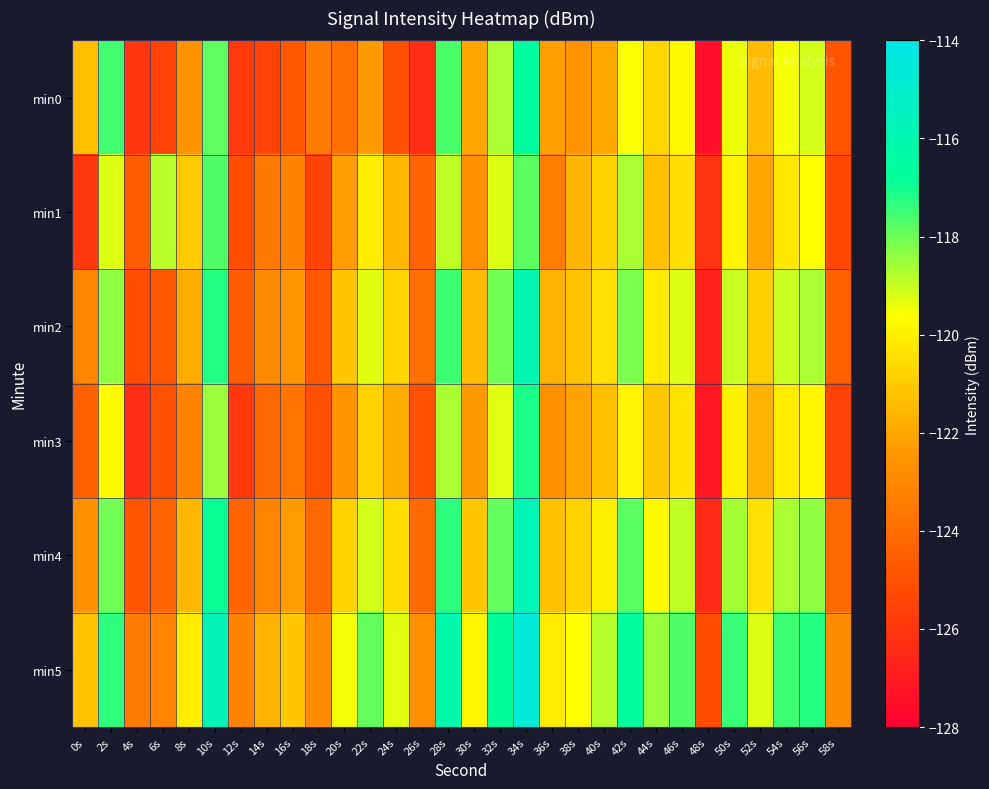

Reading left to right, what are all the values shown in this chart?

min0: 0s=-121.3	2s=-117.6	4s=-126.0	6s=-125.5	8s=-122.6	10s=-117.9	12s=-125.8	14s=-125.5	16s=-124.8	18s=-123.5	20s=-123.9	22s=-122.3	24s=-125.1	26s=-126.3	28s=-117.6	30s=-122.0	32s=-118.7	34s=-116.5	36s=-122.1	38s=-122.6	40s=-122.0	42s=-119.5	44s=-120.6	46s=-119.7	48s=-127.4	50s=-119.4	52s=-121.4	54s=-119.5	56s=-119.1	58s=-124.8
min1: 0s=-125.9	2s=-119.2	4s=-124.6	6s=-118.8	8s=-121.0	10s=-117.7	12s=-125.1	14s=-123.6	16s=-123.1	18s=-125.5	20s=-122.3	22s=-120.1	24s=-121.5	26s=-124.3	28s=-118.9	30s=-122.7	32s=-119.2	34s=-117.8	36s=-123.4	38s=-121.6	40s=-120.8	42s=-118.7	44s=-121.3	46s=-120.5	48s=-126.1	50s=-119.8	52s=-122.0	54s=-120.2	56s=-119.6	58s=-125.3
min2: 0s=-123.1	2s=-118.4	4s=-125.2	6s=-124.8	8s=-121.9	10s=-117.2	12s=-124.6	14s=-122.9	16s=-122.5	18s=-124.7	20s=-121.1	22s=-119.3	24s=-120.7	26s=-123.9	28s=-117.5	30s=-121.4	32s=-118.1	34s=-115.9	36s=-121.7	38s=-121.2	40s=-120.4	42s=-118.2	44s=-120.1	46s=-119.2	48s=-126.7	50s=-119.0	52s=-120.9	54s=-119.0	56s=-118.7	58s=-124.4
min3: 0s=-124.5	2s=-119.7	4s=-126.3	6s=-125.1	8s=-123.2	10s=-118.5	12s=-125.9	14s=-124.2	16s=-123.7	18s=-125.1	20s=-122.6	22s=-120.8	24s=-121.9	26s=-125.0	28s=-118.7	30s=-122.4	32s=-119.3	34s=-117.1	36s=-122.7	38s=-122.1	40s=-121.3	42s=-119.9	44s=-121.1	46s=-120.3	48s=-127.1	50s=-120.0	52s=-121.7	54s=-120.1	56s=-119.8	58s=-125.5
min4: 0s=-122.8	2s=-118.1	4s=-124.9	6s=-124.3	8s=-121.5	10s=-116.9	12s=-124.3	14s=-123.1	16s=-122.3	18s=-124.2	20s=-120.8	22s=-119.1	24s=-120.5	26s=-124.1	28s=-117.3	30s=-121.1	32s=-117.9	34s=-115.7	36s=-121.3	38s=-120.8	40s=-120.0	42s=-117.8	44s=-119.7	46s=-118.9	48s=-126.4	50s=-118.6	52s=-120.4	54s=-118.7	56s=-118.4	58s=-124.1
min5: 0s=-121.2	2s=-117.3	4s=-123.5	6s=-123.1	8s=-120.1	10s=-115.8	12s=-123.1	14s=-121.7	16s=-121.1	18s=-122.9	20s=-119.5	22s=-117.9	24s=-119.3	26s=-122.8	28s=-116.1	30s=-119.8	32s=-116.7	34s=-114.5	36s=-120.1	38s=-119.6	40s=-118.8	42s=-116.6	44s=-118.5	46s=-117.7	48s=-125.2	50s=-117.4	52s=-119.2	54s=-117.5	56s=-117.2	58s=-122.9